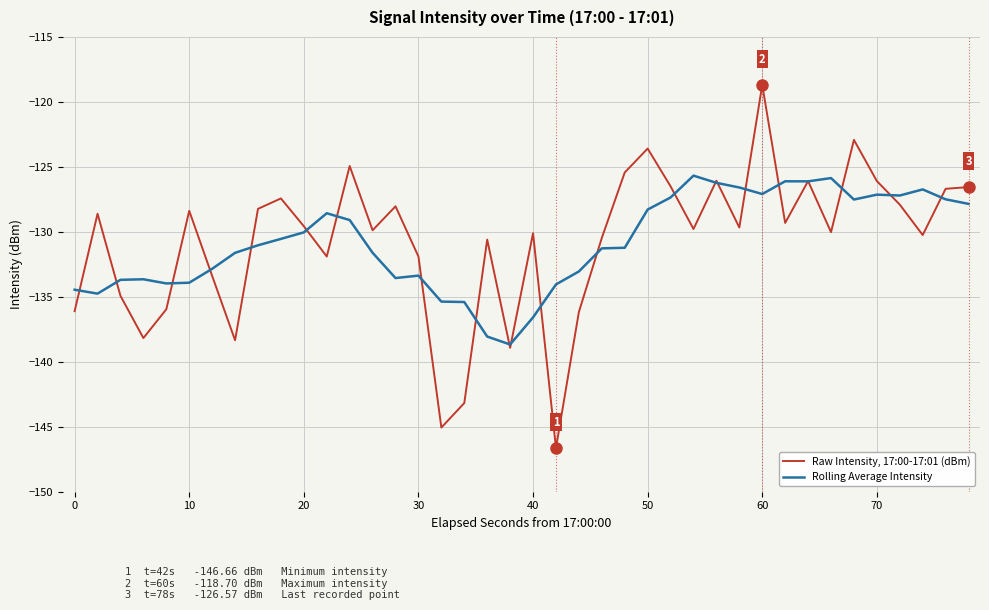

What is the highest value of the Rolling Average Intensity series?

-125.7